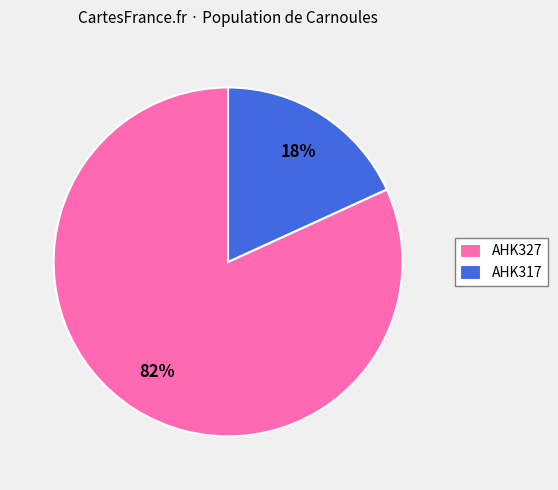

How many segments does this pie chart have?

2